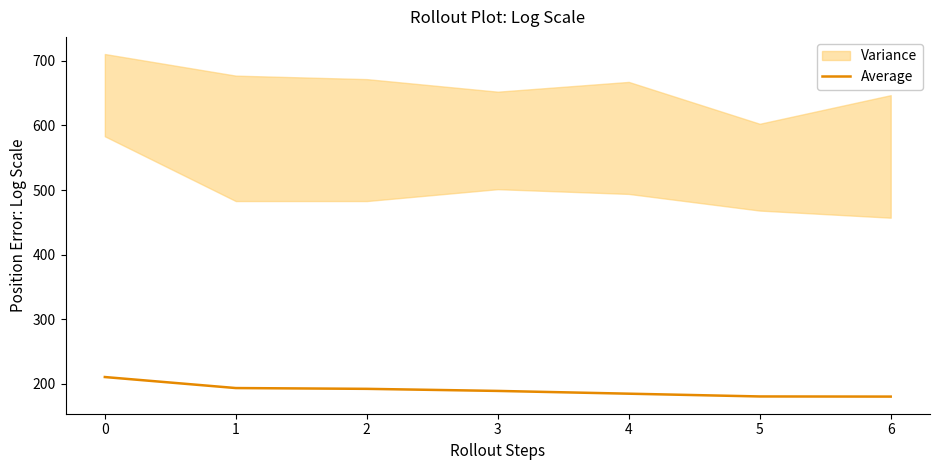

Rank the categories by value from highest to lowest.

0, 1, 2, 3, 4, 5, 6